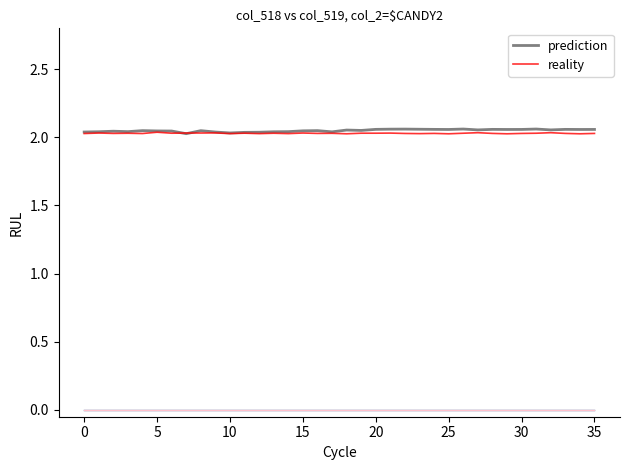

What is the average value of the prediction series?

2.0